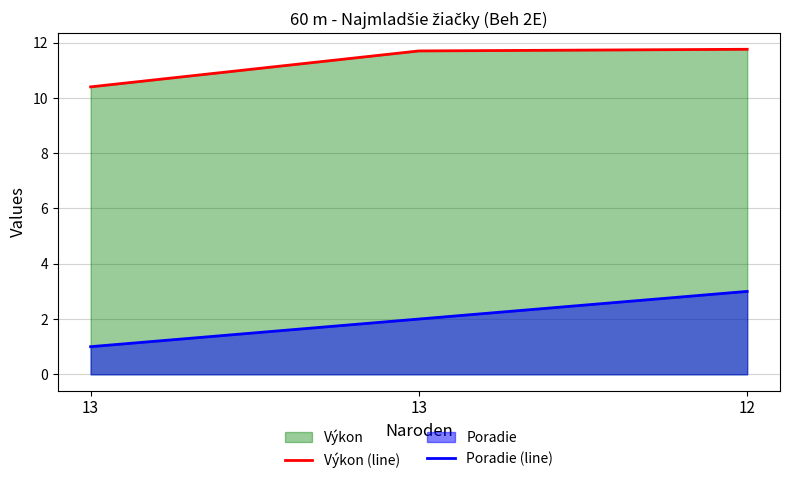

Where does the Poradie (line) series first go above 2?

12